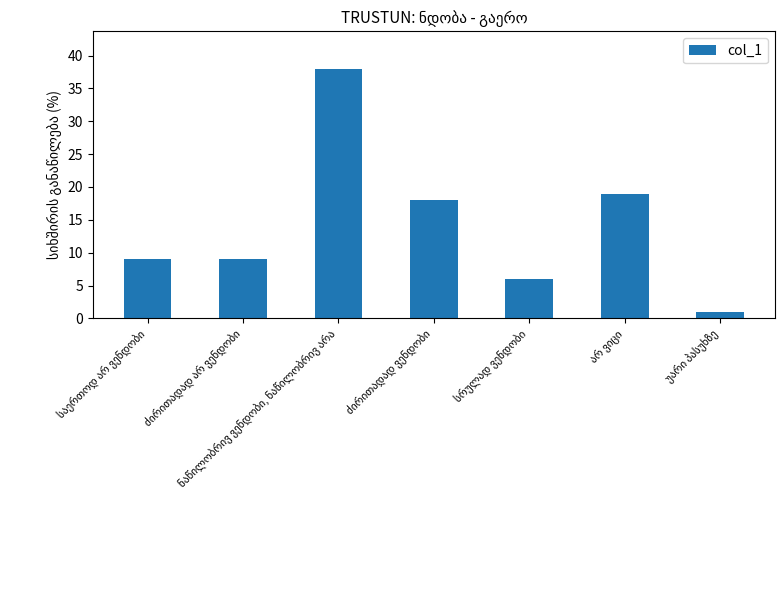

What is the value of the 2nd bar from the left?

9